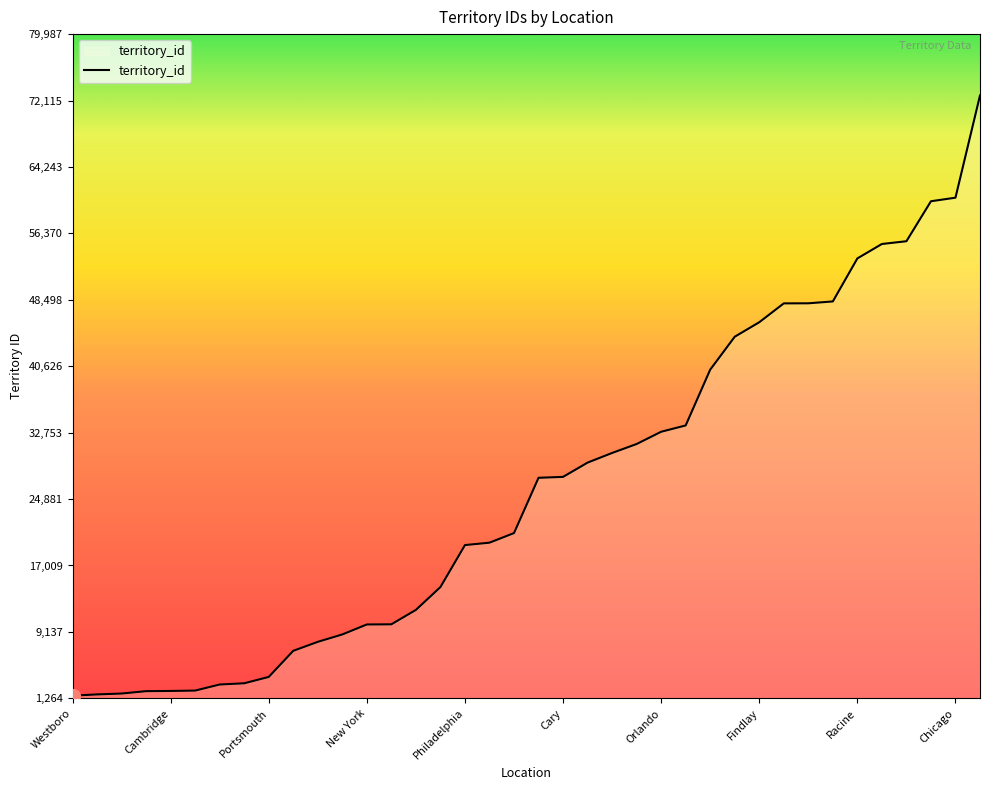

What is the difference between the maximum and minimum values?

71135